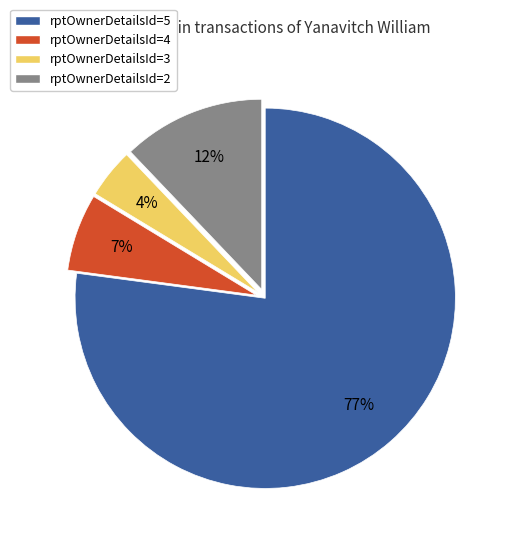

Is the sum of rptOwnerDetailsId=2 and rptOwnerDetailsId=4 greater than half?

No